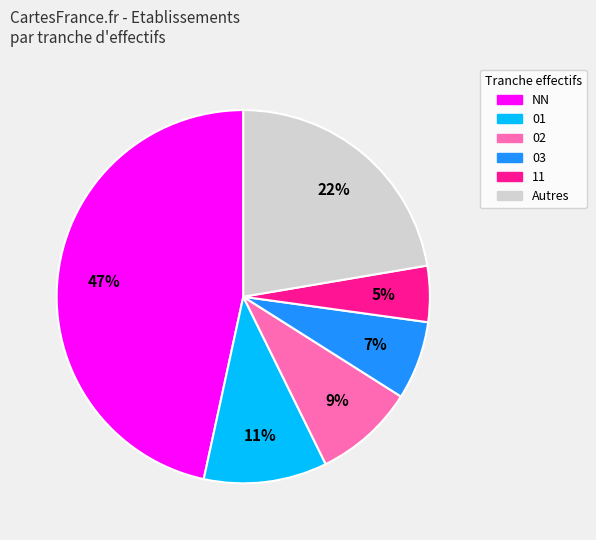

Is it true that Autres is 22% of the pie?

True